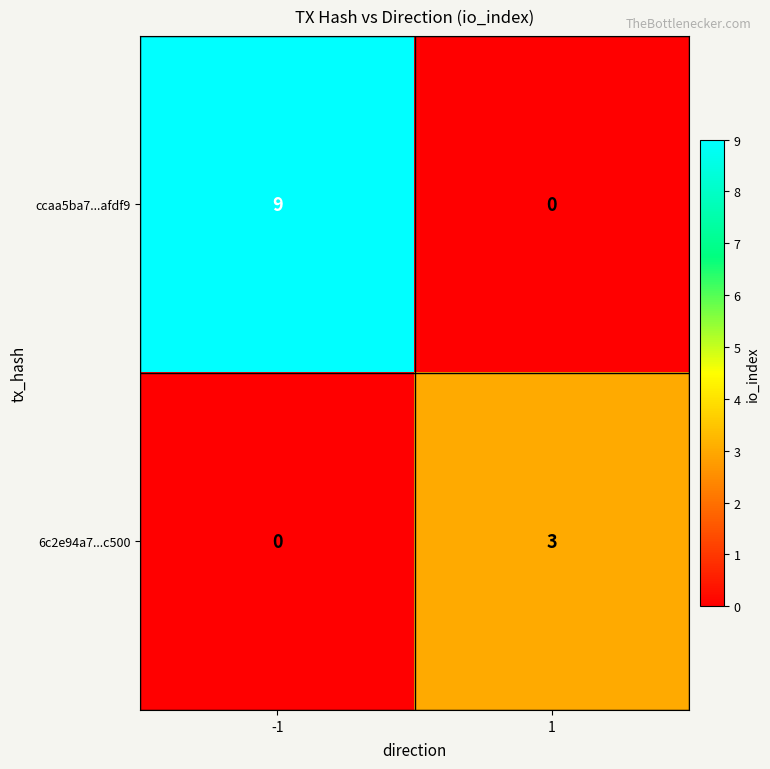

The ccaa5ba7...afdf9 series shows 13 at -1. True or false?

False